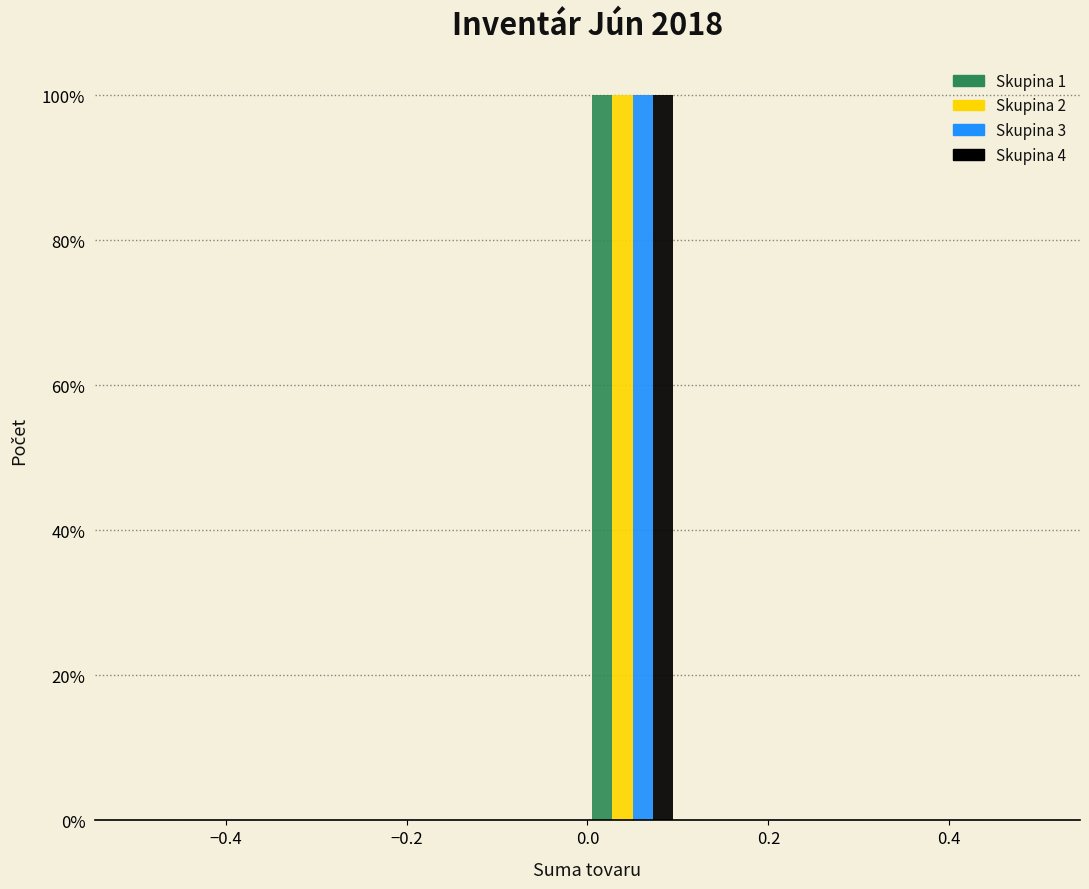

What is the height of the Skupina 3 bar covering 0.0 to 0.1 on the x-axis? The values are not printed on the chart, so give them approximately, as read against the axis.

100